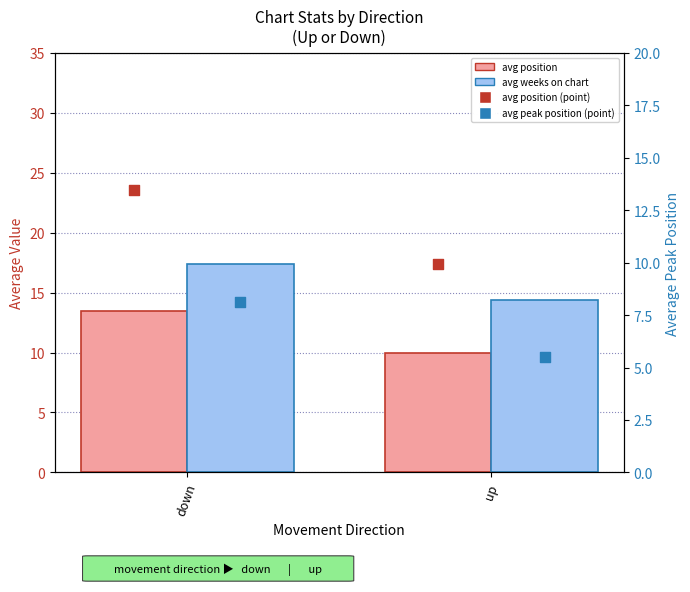

Which series has the largest total across all categories?

avg weeks on chart